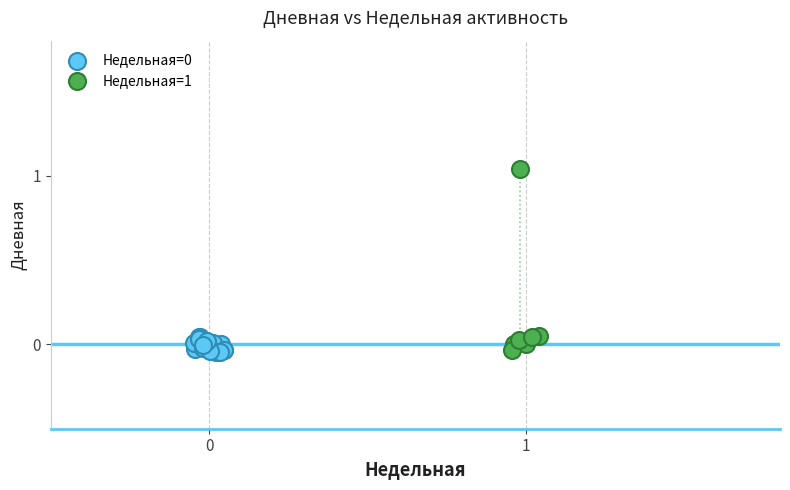

Which series reaches the maximum Y coordinate?

Недельная=1